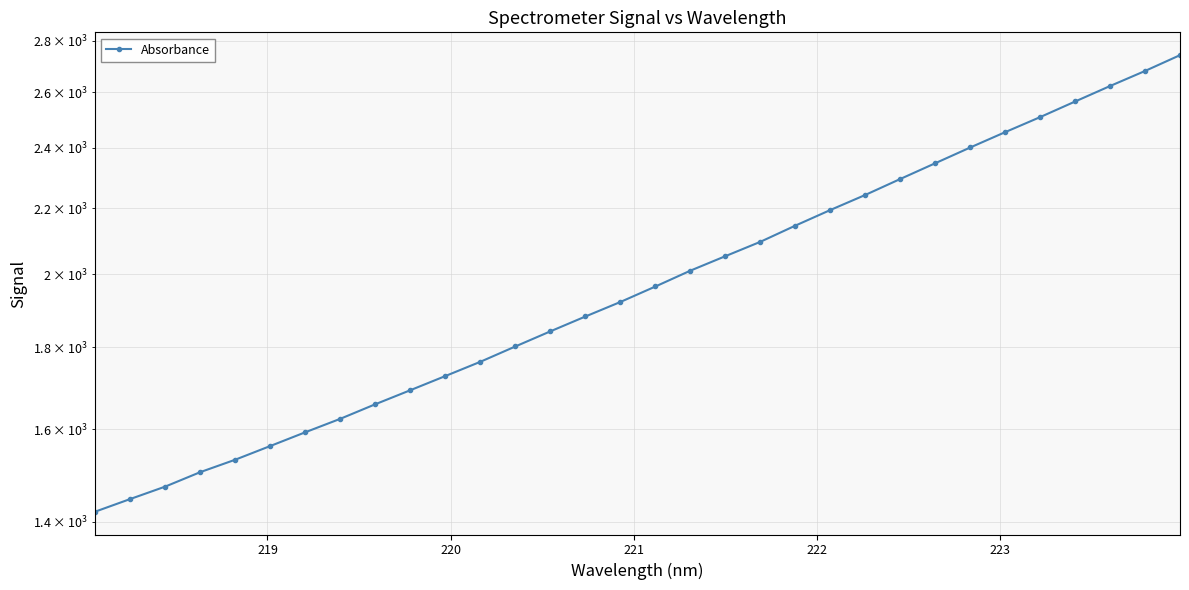

The value at 13 is 481.6. True or false?

False